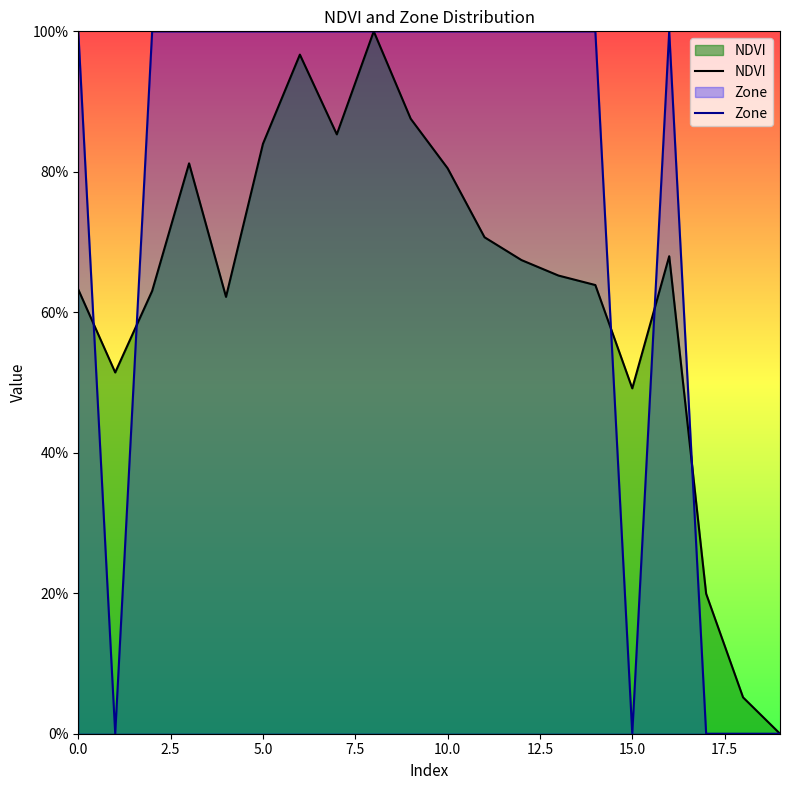

Reading left to right, extract all data points from this chart.

NDVI: 63.2	51.4	63.0	81.2	62.2	84.0	96.7	85.3	100.0	87.6	80.5	70.7	67.4	65.2	63.9	49.2	68.0	19.9	5.2	0.0
Zone: 100.0	0.0	100.0	100.0	100.0	100.0	100.0	100.0	100.0	100.0	100.0	100.0	100.0	100.0	100.0	0.0	100.0	0.0	0.0	0.0